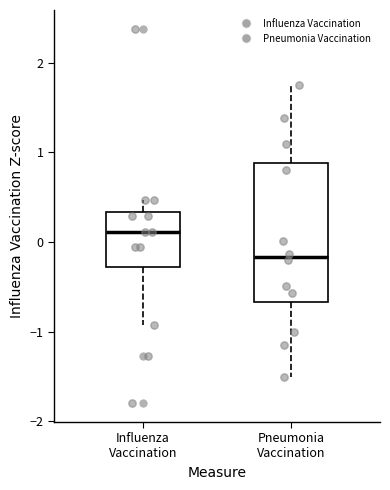

Reading left to right, transcribe this box plot: for each box, give where its median line is, the range the box spans, and where its two whiskers end, as read against the y-axis. The values are not printed on the chart, so give them approximately, as read against the axis.

Influenza Vaccination: median 0.1, box -0.3 to 0.3, whiskers -0.9 to 0.5
Pneumonia Vaccination: median -0.2, box -0.7 to 0.9, whiskers -1.5 to 1.7